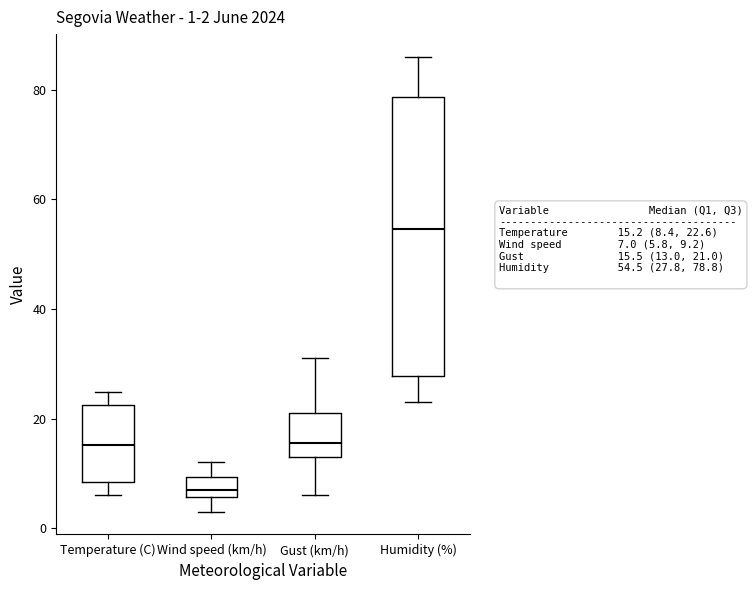

Comparing the boxes themselves (not the whiskers), which one is the tallest?

Humidity (%)